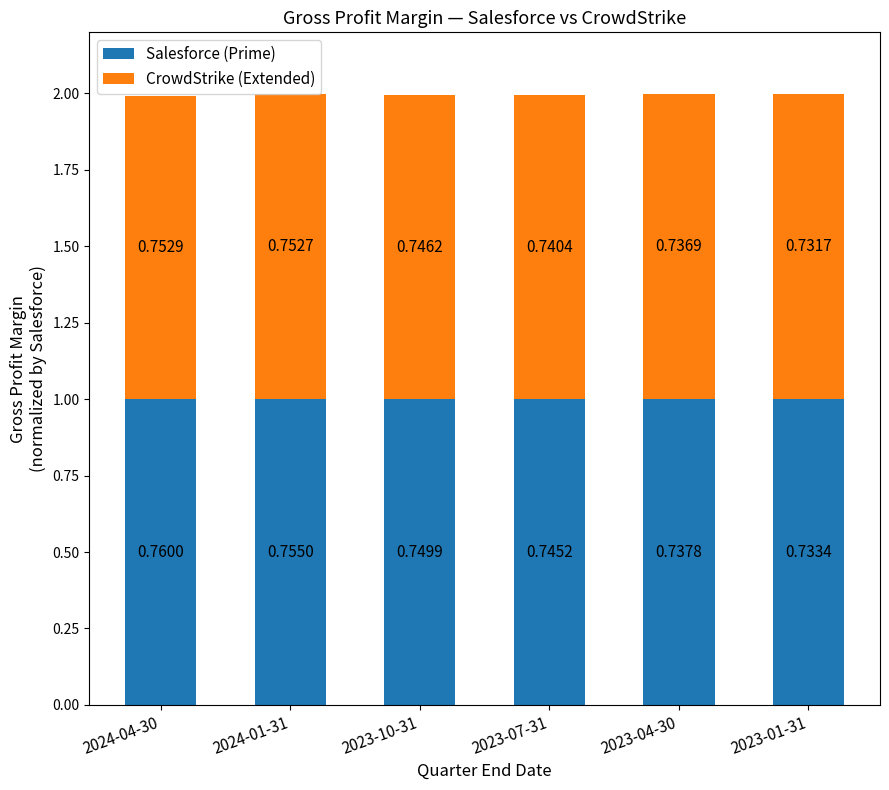

Read the Salesforce (Prime) value at 2023-04-30.

1.0